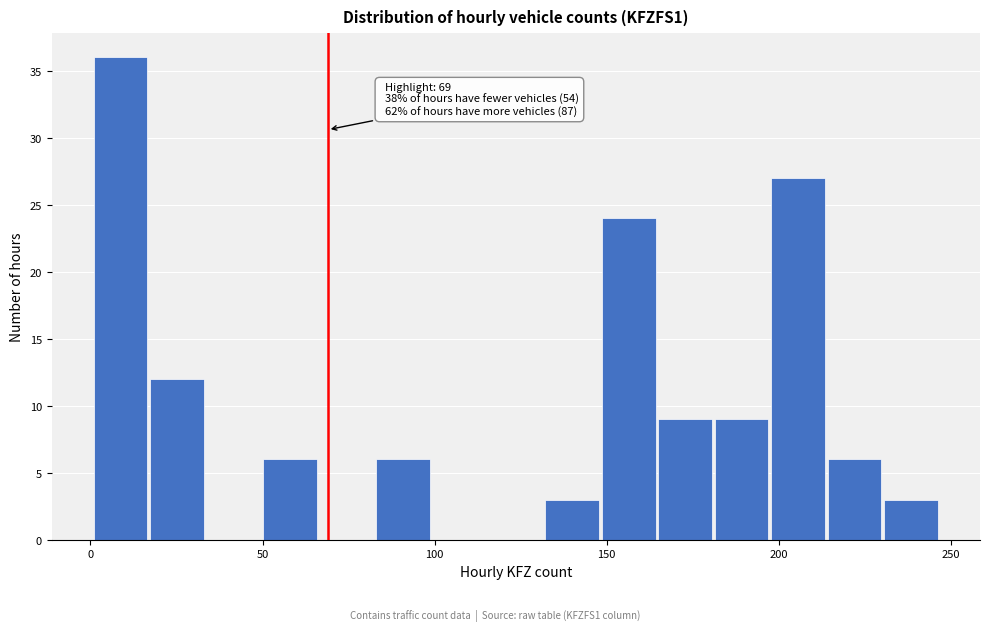

Around what value on the x-axis is the tallest bar? Give the approximate position of its centre, as read against the axis.

10